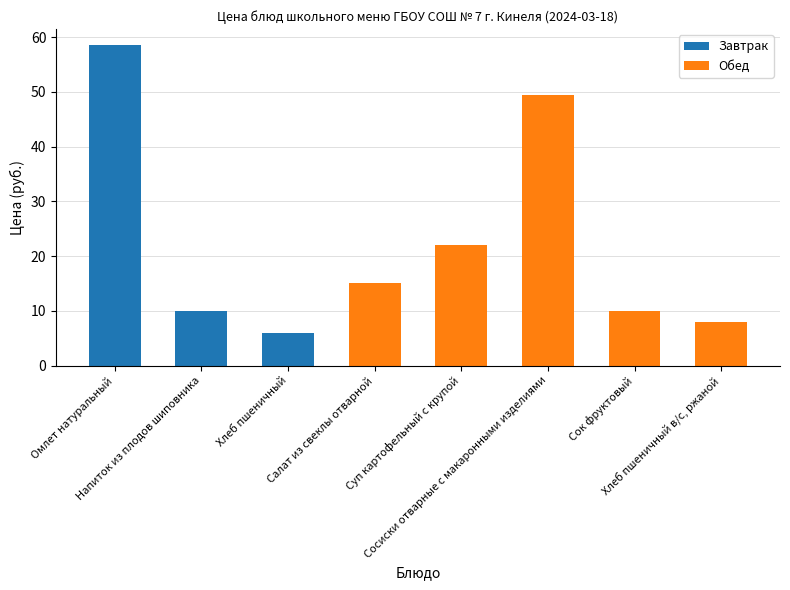

What is the smallest value displayed?

6.0